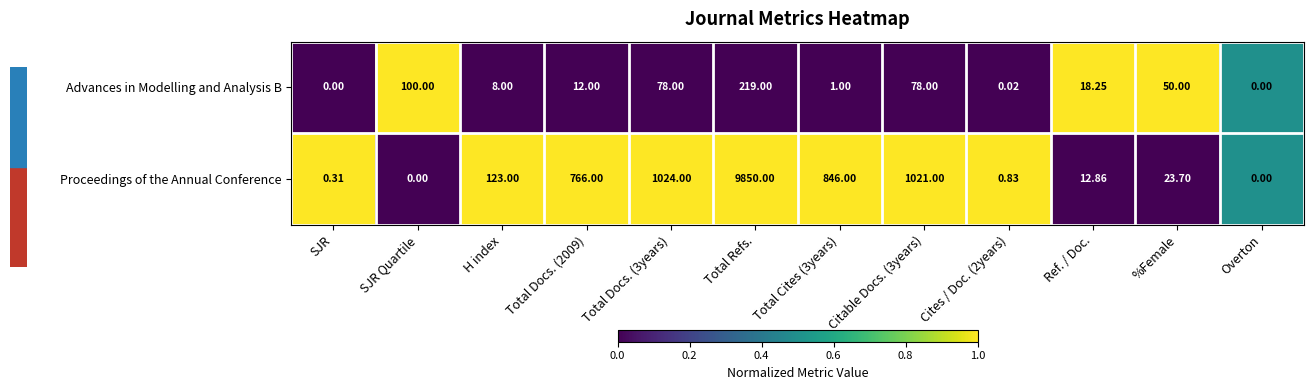

Is the value of Proceedings of the Annual Conference at Citable Docs. (3years) greater than the value of Advances in Modelling and Analysis B at Overton?

Yes